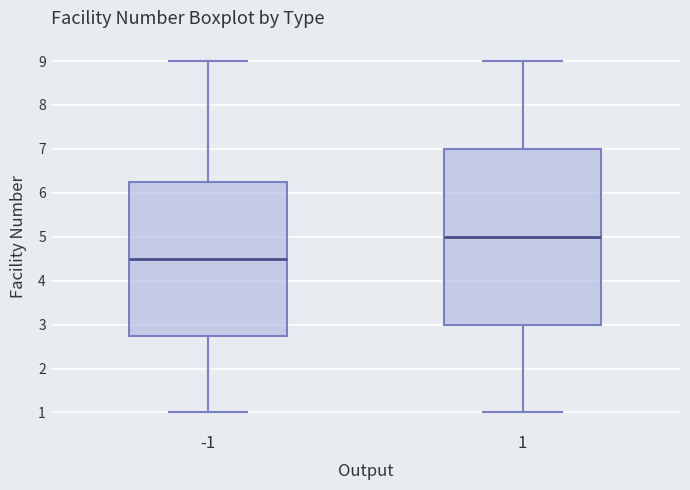

Reading left to right, read every box against the y-axis: the position of its median line, the range the box covers, and the ends of its whiskers. The values are not printed on the chart, so give them approximately, as read against the axis.

-1: median 4.5, box 2.8 to 6.3, whiskers 1.0 to 9.0
1: median 5.0, box 3.0 to 7.0, whiskers 1.0 to 9.0